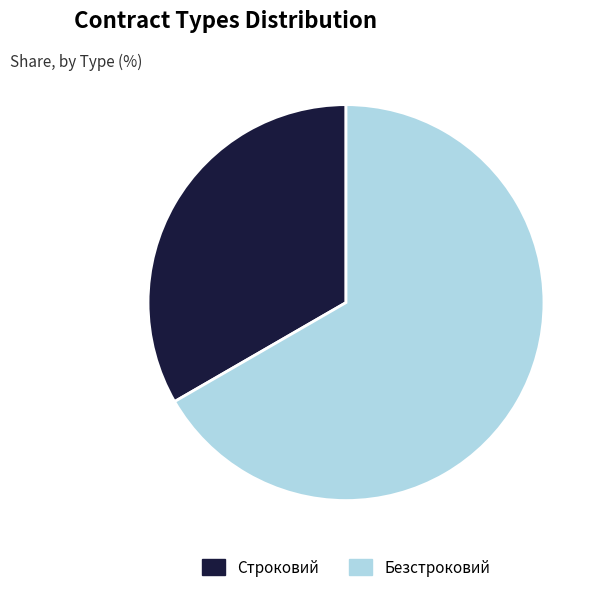

What is the largest slice in the pie chart?

Безстроковий